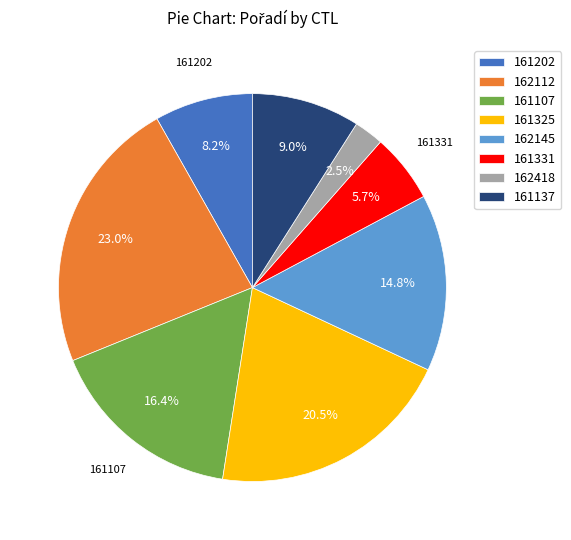

How many slices are in this pie chart?

8